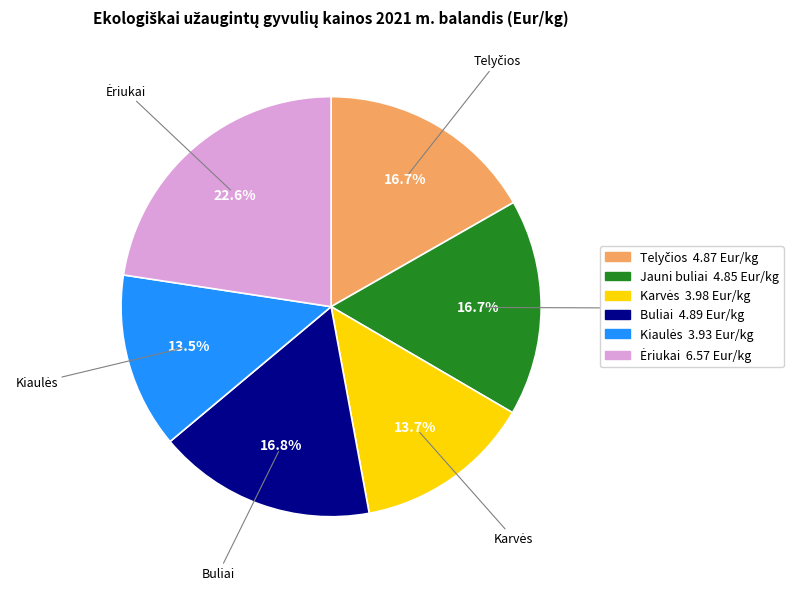

Count the number of slices in the pie.

6